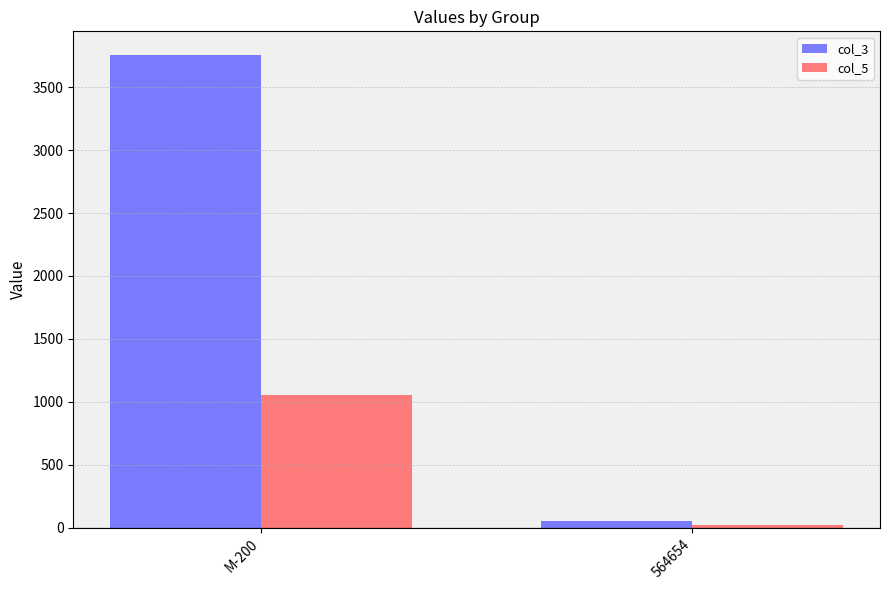

The value of col_5 at M-200 is 1052.4. True or false?

True